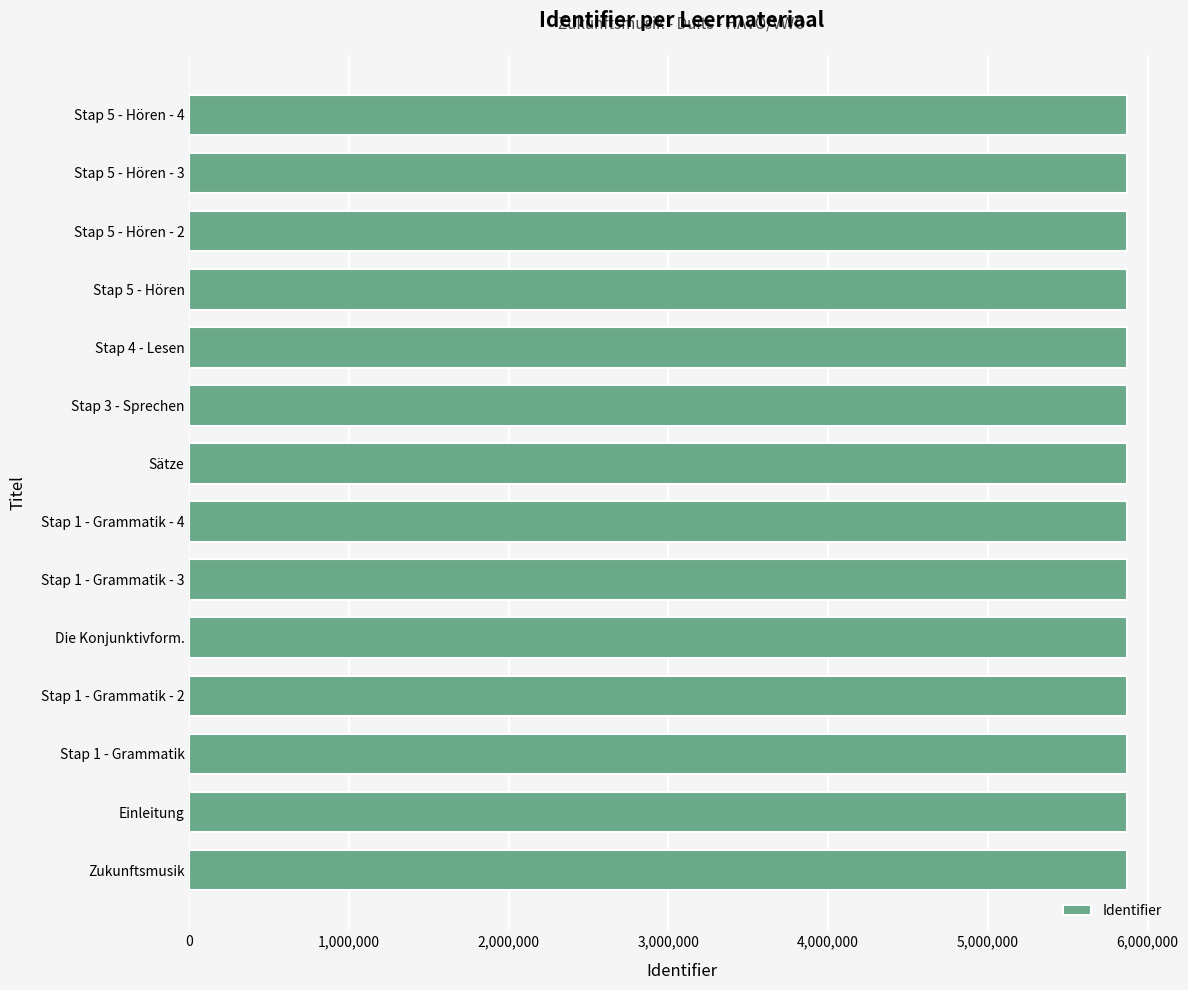

Is it true that the value at Stap 5 - Hören - 2 is 5872651?

True